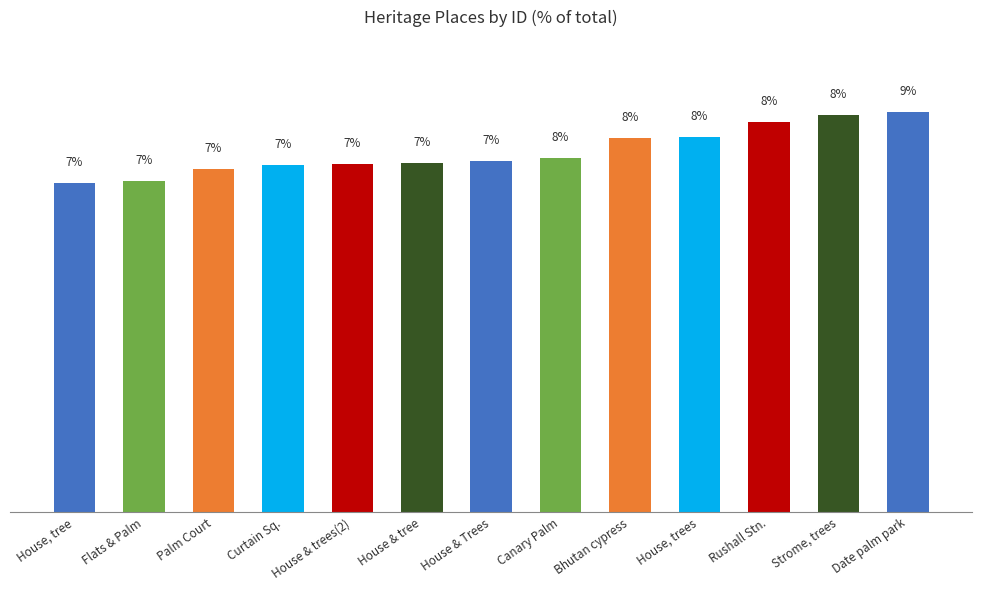

At which label is the value closest to 7?

House, tree